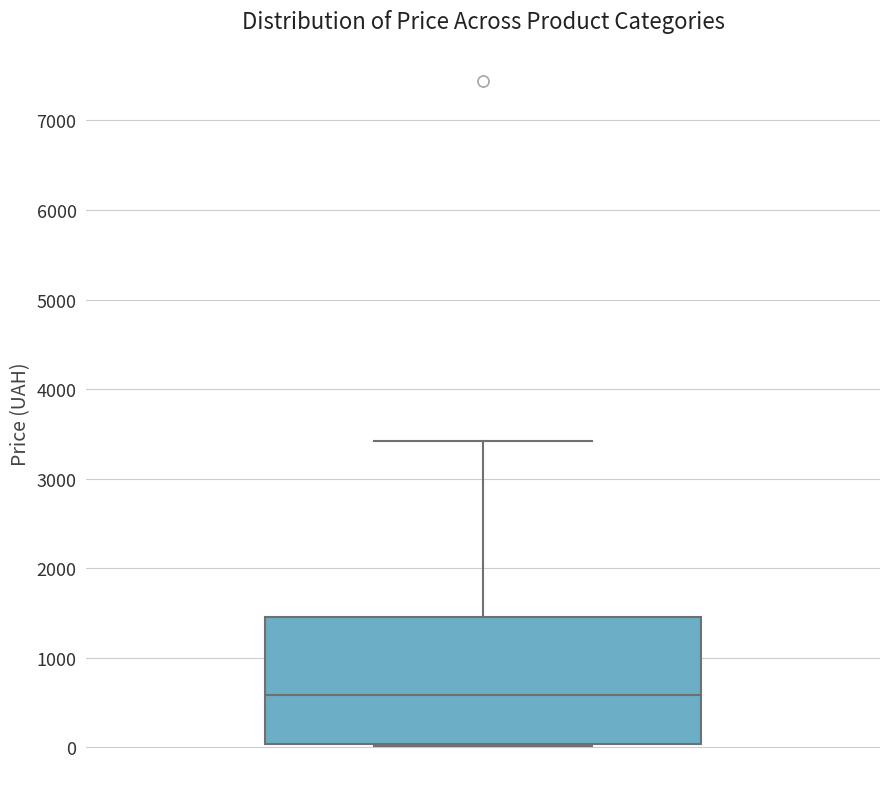

Read this box plot against the y-axis: the position of the median line, the range covered by the box, and the ends of both whiskers. The values are not printed on the chart, so give them approximately, as read against the axis.

median 600, box 0 to 1500, whiskers 0 to 3400